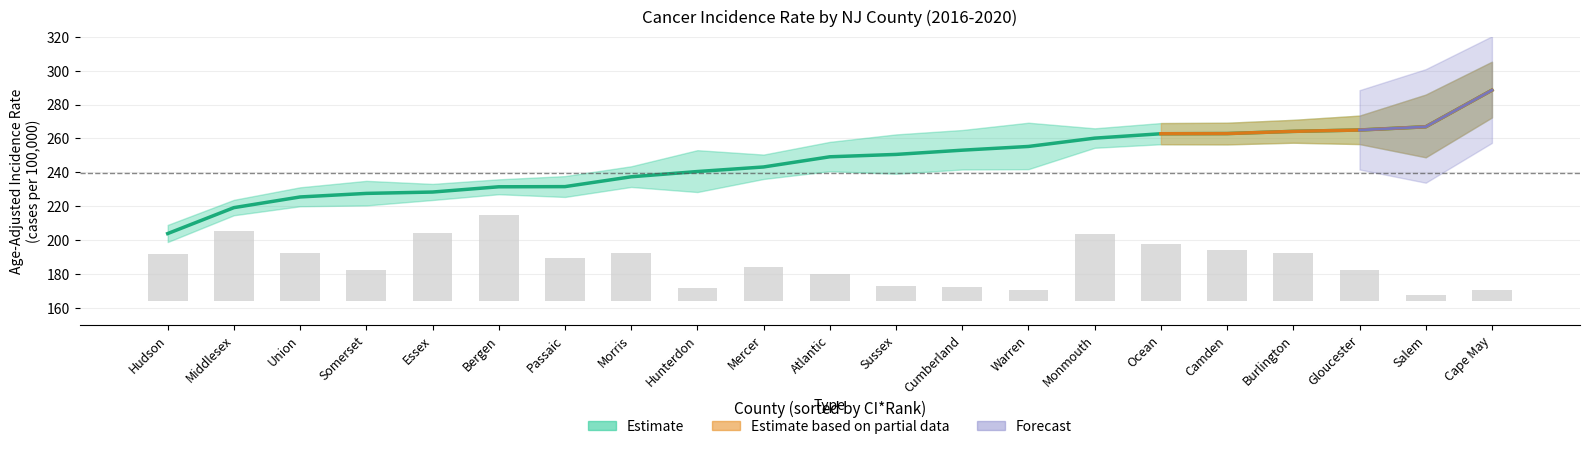

Rank the categories by Age-Adjusted Rate value from lowest to highest.

Hudson, Middlesex, Union, Somerset, Essex, Bergen, Passaic, Morris, Hunterdon, Mercer, Atlantic, Sussex, Cumberland, Warren, Monmouth, Ocean, Camden, Burlington, Gloucester, Salem, Cape May